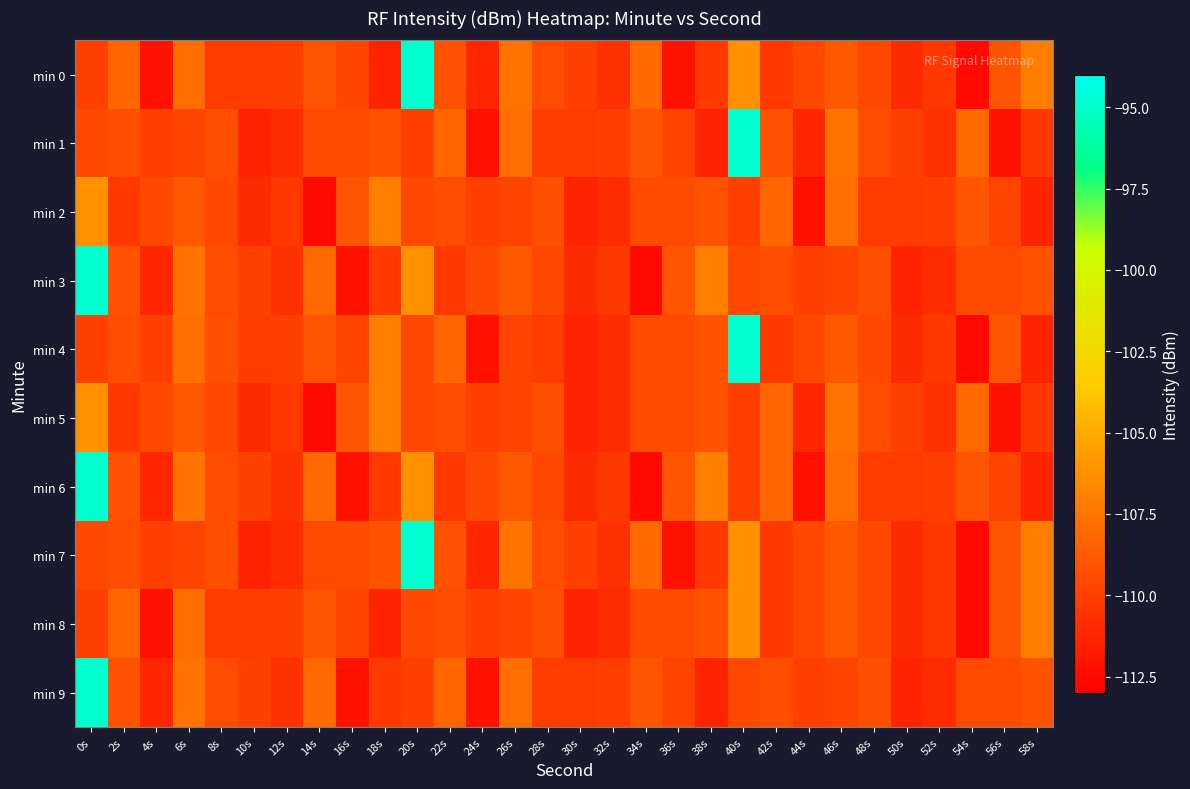

Reading left to right, extract all data points from this chart.

min 0: 0s=-110.0	2s=-108.2	4s=-112.1	6s=-107.8	8s=-110.2	10s=-110.1	12s=-110.0	14s=-109.0	16s=-109.7	18s=-111.3	20s=-94.9	22s=-109.2	24s=-111.2	26s=-107.6	28s=-109.4	30s=-109.9	32s=-110.7	34s=-108.1	36s=-112.1	38s=-110.3	40s=-106.3	42s=-110.3	44s=-109.6	46s=-108.8	48s=-109.5	50s=-111.0	52s=-110.4	54s=-112.5	56s=-109.0	58s=-107.1
min 1: 0s=-109.6	2s=-109.3	4s=-110.0	6s=-109.8	8s=-109.3	10s=-111.3	12s=-110.9	14s=-109.5	16s=-109.5	18s=-109.1	20s=-110.0	22s=-108.2	24s=-112.1	26s=-107.8	28s=-110.2	30s=-110.1	32s=-110.0	34s=-109.0	36s=-109.7	38s=-111.3	40s=-94.9	42s=-109.2	44s=-111.2	46s=-107.6	48s=-109.4	50s=-109.9	52s=-110.7	54s=-108.1	56s=-112.1	58s=-110.3
min 2: 0s=-106.3	2s=-110.3	4s=-109.6	6s=-108.8	8s=-109.5	10s=-111.0	12s=-110.4	14s=-112.5	16s=-109.0	18s=-107.1	20s=-109.6	22s=-109.3	24s=-110.0	26s=-109.8	28s=-109.3	30s=-111.3	32s=-110.9	34s=-109.5	36s=-109.5	38s=-109.1	40s=-110.0	42s=-108.2	44s=-112.1	46s=-107.8	48s=-110.2	50s=-110.1	52s=-110.0	54s=-109.0	56s=-109.7	58s=-111.3
min 3: 0s=-94.9	2s=-109.2	4s=-111.2	6s=-107.6	8s=-109.4	10s=-109.9	12s=-110.7	14s=-108.1	16s=-112.1	18s=-110.3	20s=-106.3	22s=-110.3	24s=-109.6	26s=-108.8	28s=-109.5	30s=-111.0	32s=-110.4	34s=-112.5	36s=-109.0	38s=-107.1	40s=-109.6	42s=-109.3	44s=-110.0	46s=-109.8	48s=-109.3	50s=-111.3	52s=-110.9	54s=-109.5	56s=-109.5	58s=-109.1
min 4: 0s=-110.0	2s=-109.3	4s=-110.0	6s=-107.8	8s=-109.3	10s=-110.1	12s=-110.0	14s=-109.0	16s=-109.7	18s=-107.1	20s=-109.6	22s=-108.2	24s=-112.1	26s=-109.8	28s=-110.2	30s=-111.3	32s=-110.9	34s=-109.5	36s=-109.5	38s=-109.1	40s=-94.9	42s=-110.3	44s=-109.6	46s=-108.8	48s=-109.5	50s=-111.0	52s=-110.4	54s=-112.5	56s=-109.0	58s=-111.3
min 5: 0s=-106.3	2s=-110.3	4s=-109.6	6s=-108.8	8s=-109.5	10s=-111.0	12s=-110.4	14s=-112.5	16s=-109.0	18s=-107.1	20s=-109.6	22s=-109.3	24s=-110.0	26s=-109.8	28s=-109.3	30s=-111.3	32s=-110.9	34s=-109.5	36s=-109.5	38s=-109.1	40s=-110.0	42s=-108.2	44s=-111.2	46s=-107.6	48s=-109.4	50s=-109.9	52s=-110.7	54s=-108.1	56s=-112.1	58s=-110.3
min 6: 0s=-94.9	2s=-109.2	4s=-111.2	6s=-107.6	8s=-109.4	10s=-109.9	12s=-110.7	14s=-108.1	16s=-112.1	18s=-110.3	20s=-106.3	22s=-110.3	24s=-109.6	26s=-108.8	28s=-109.5	30s=-111.0	32s=-110.4	34s=-112.5	36s=-109.0	38s=-107.1	40s=-110.0	42s=-108.2	44s=-112.1	46s=-107.8	48s=-110.2	50s=-110.1	52s=-110.0	54s=-109.0	56s=-109.7	58s=-111.3
min 7: 0s=-109.6	2s=-109.3	4s=-110.0	6s=-109.8	8s=-109.3	10s=-111.3	12s=-110.9	14s=-109.5	16s=-109.5	18s=-109.1	20s=-94.9	22s=-109.2	24s=-111.2	26s=-107.6	28s=-109.4	30s=-109.9	32s=-110.7	34s=-108.1	36s=-112.1	38s=-110.3	40s=-106.3	42s=-110.3	44s=-109.6	46s=-108.8	48s=-109.5	50s=-111.0	52s=-110.4	54s=-112.5	56s=-109.0	58s=-107.1
min 8: 0s=-110.0	2s=-108.2	4s=-112.1	6s=-107.8	8s=-110.2	10s=-110.1	12s=-110.0	14s=-109.0	16s=-109.7	18s=-111.3	20s=-109.6	22s=-109.3	24s=-110.0	26s=-109.8	28s=-109.3	30s=-111.3	32s=-110.9	34s=-109.5	36s=-109.5	38s=-109.1	40s=-106.3	42s=-110.3	44s=-109.6	46s=-108.8	48s=-109.5	50s=-111.0	52s=-110.4	54s=-112.5	56s=-109.0	58s=-107.1
min 9: 0s=-94.9	2s=-109.2	4s=-111.2	6s=-107.6	8s=-109.4	10s=-109.9	12s=-110.7	14s=-108.1	16s=-112.1	18s=-110.3	20s=-110.0	22s=-108.2	24s=-112.1	26s=-107.8	28s=-110.2	30s=-110.1	32s=-110.0	34s=-109.0	36s=-109.7	38s=-111.3	40s=-109.6	42s=-109.3	44s=-110.0	46s=-109.8	48s=-109.3	50s=-111.3	52s=-110.9	54s=-109.5	56s=-109.5	58s=-109.1